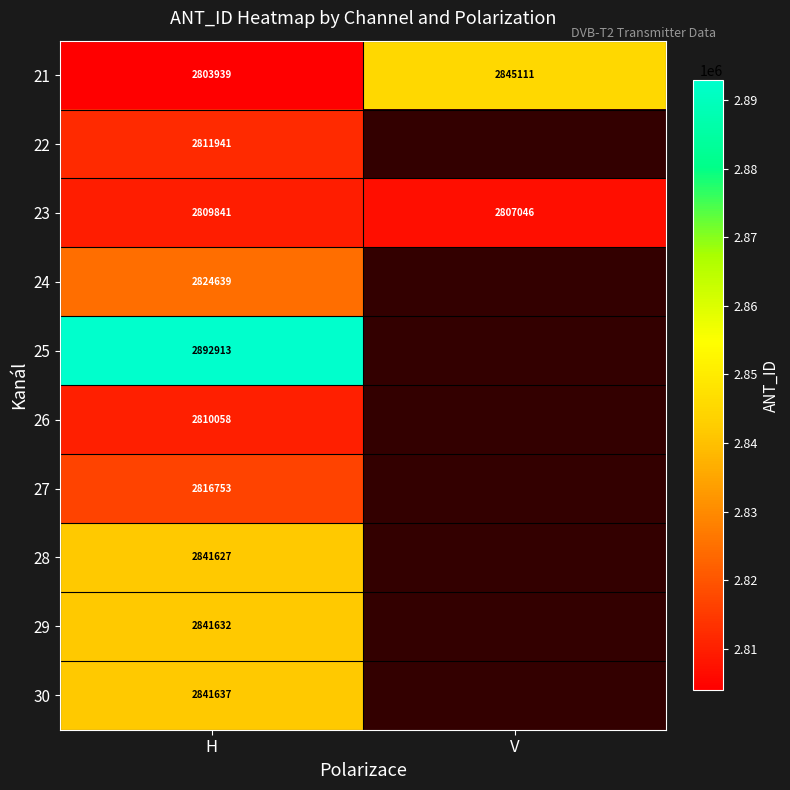

What is the total value across all series at H?

28294980.0